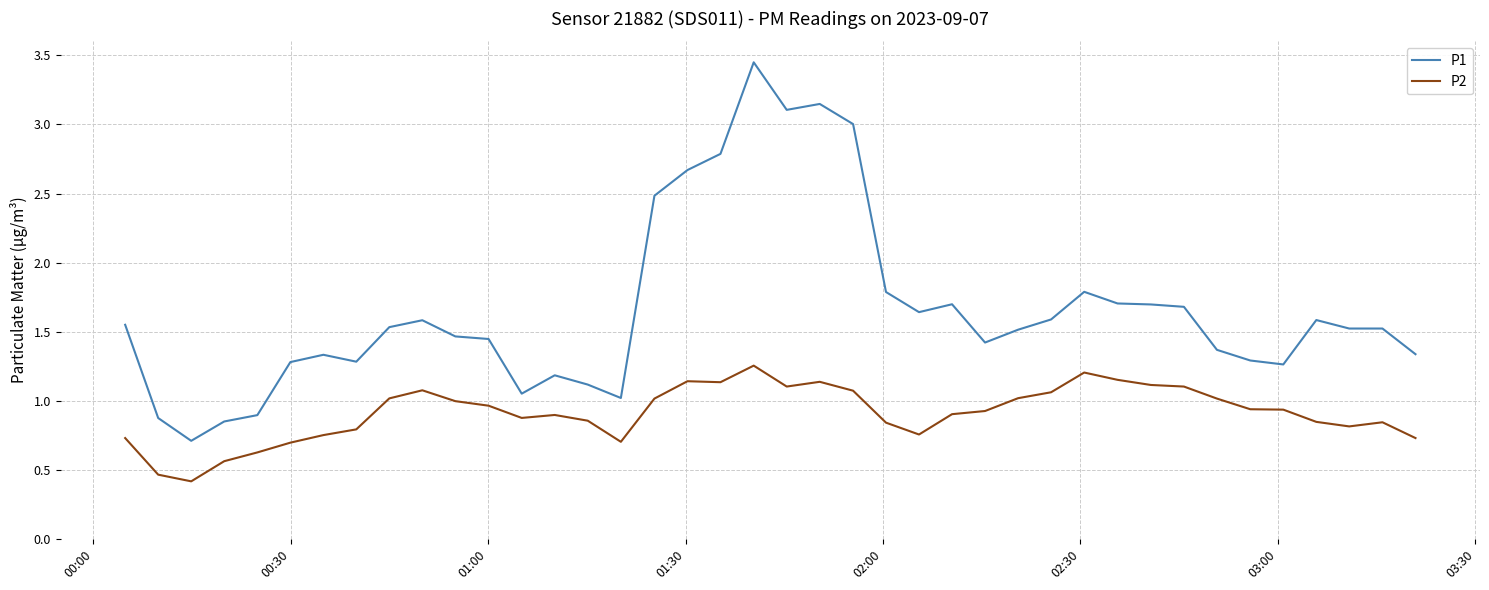

What is the lowest value of the P2 series?

0.4